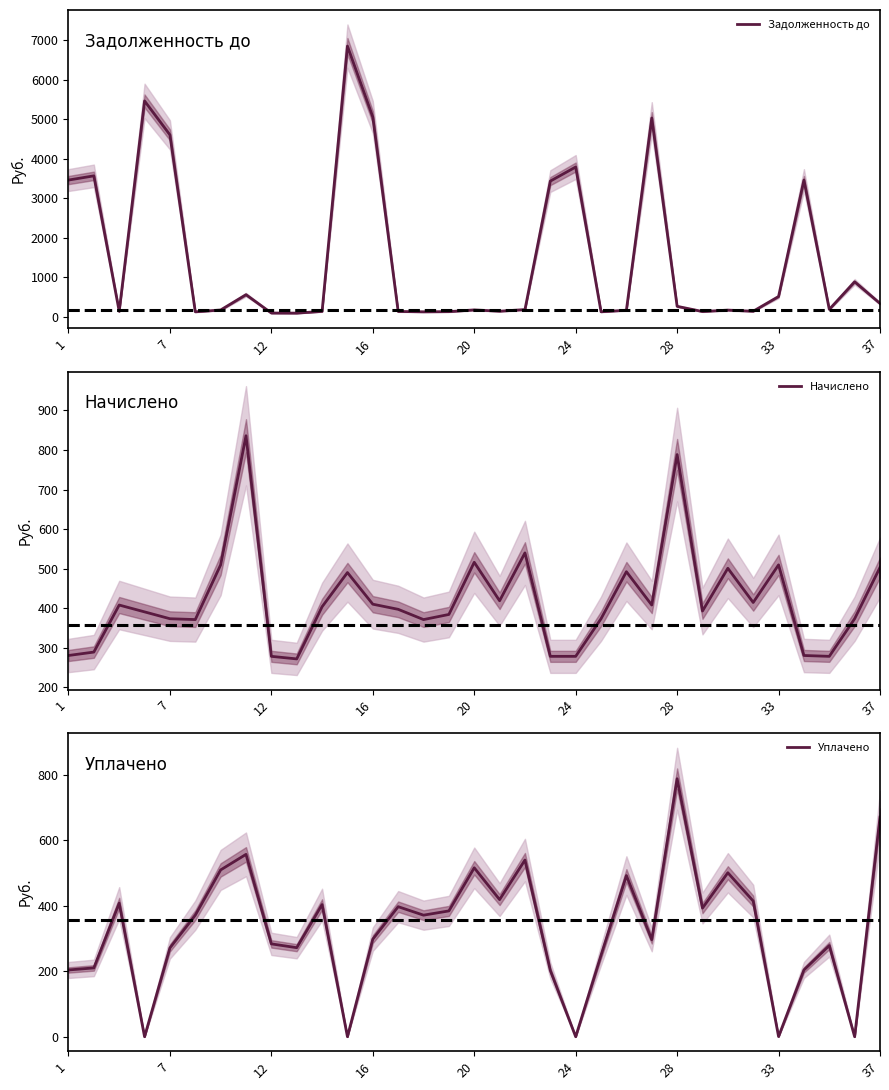

Does the chart display data point markers on the line(s)?

No